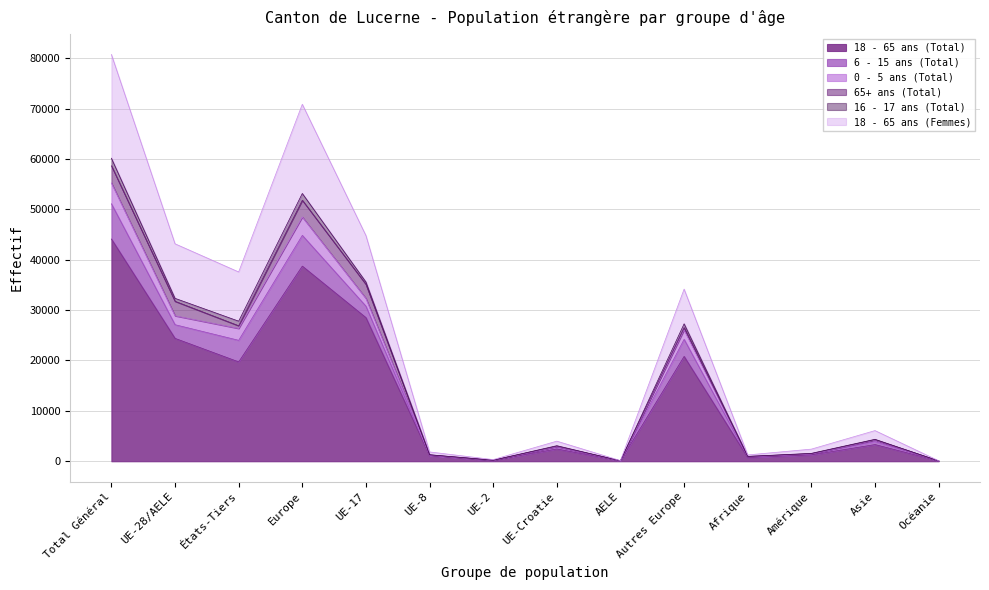

True or false: 18 - 65 ans (Total) has a value of 44122 at Total Général.

True